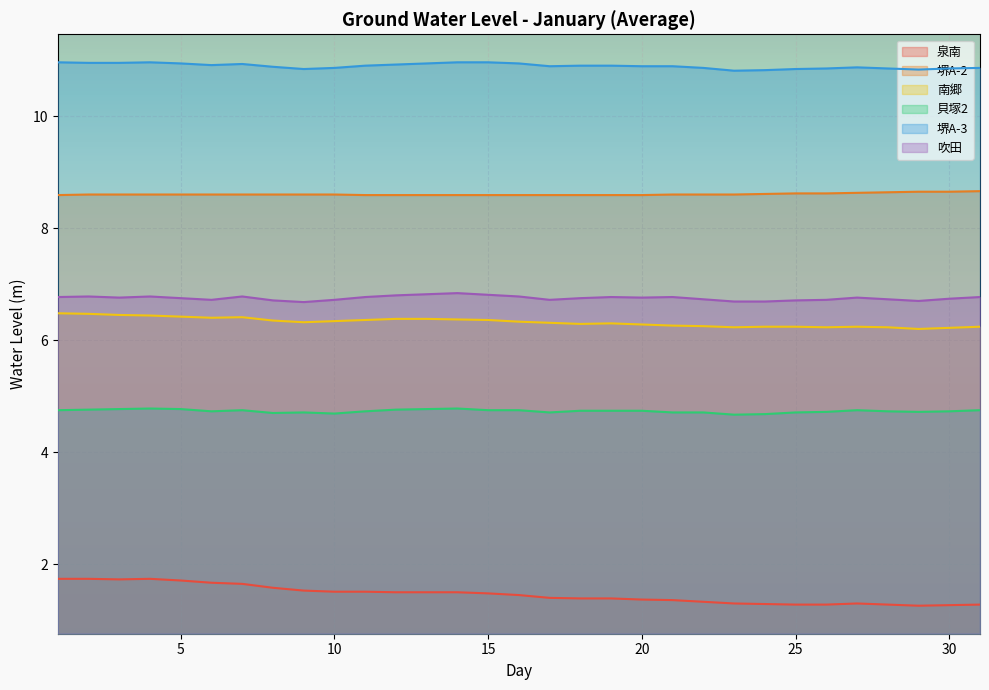

At which category is the sum across all series the highest?

4